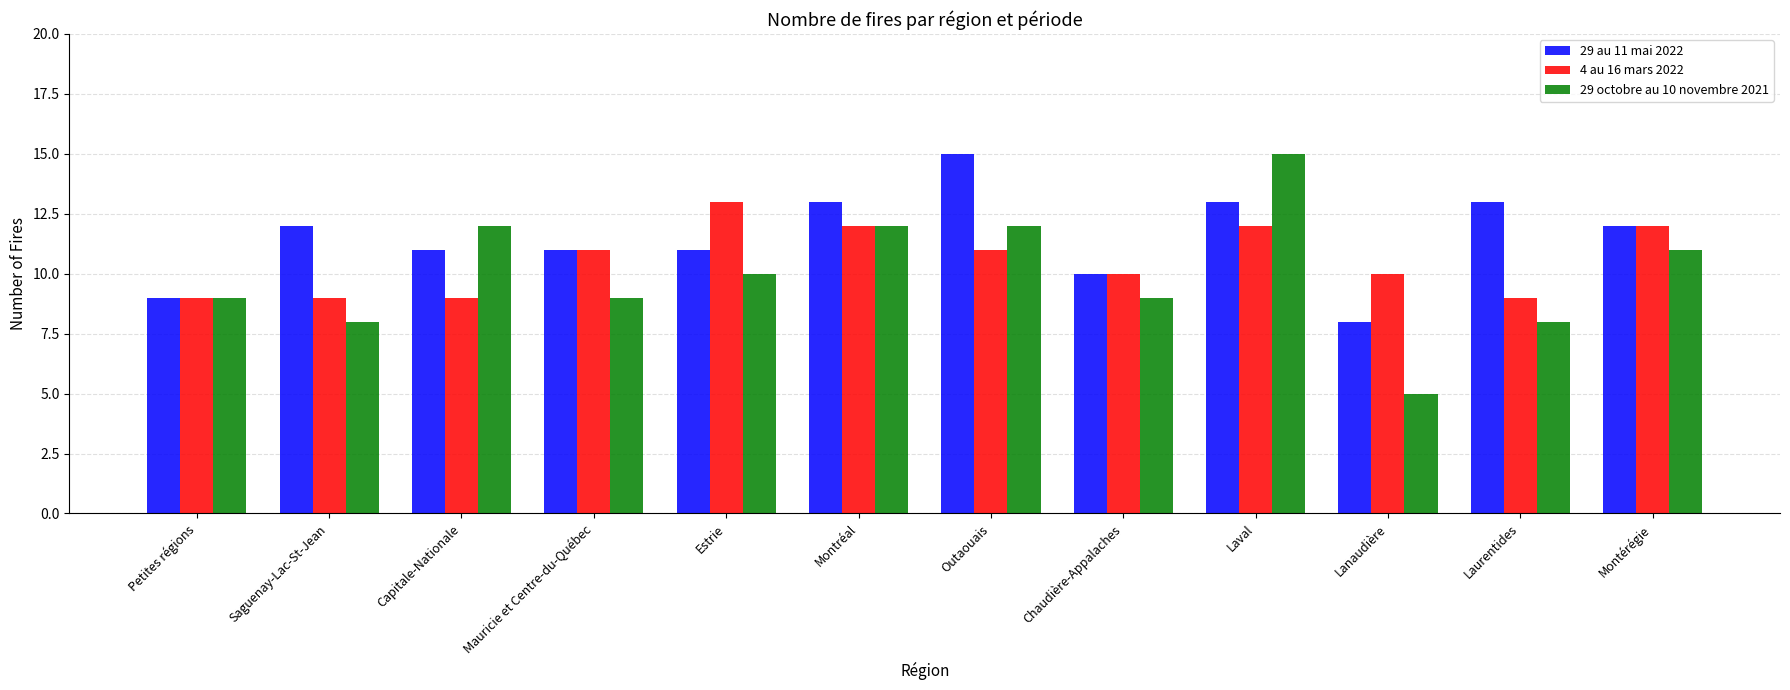

What is the smallest value displayed?

5